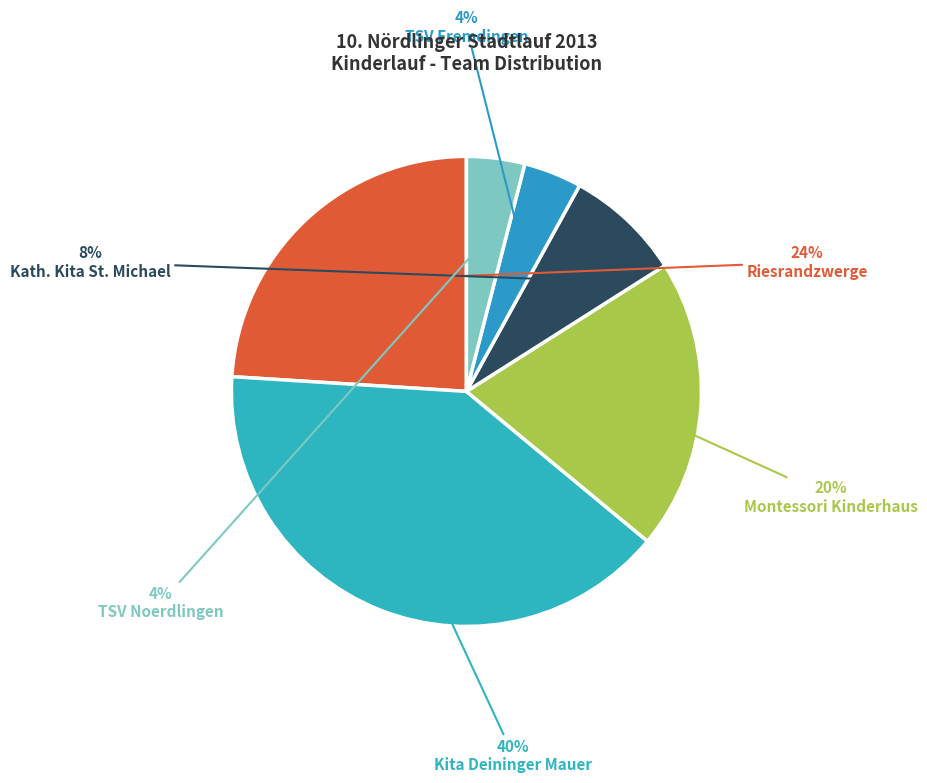

Count the number of slices in the pie.

6